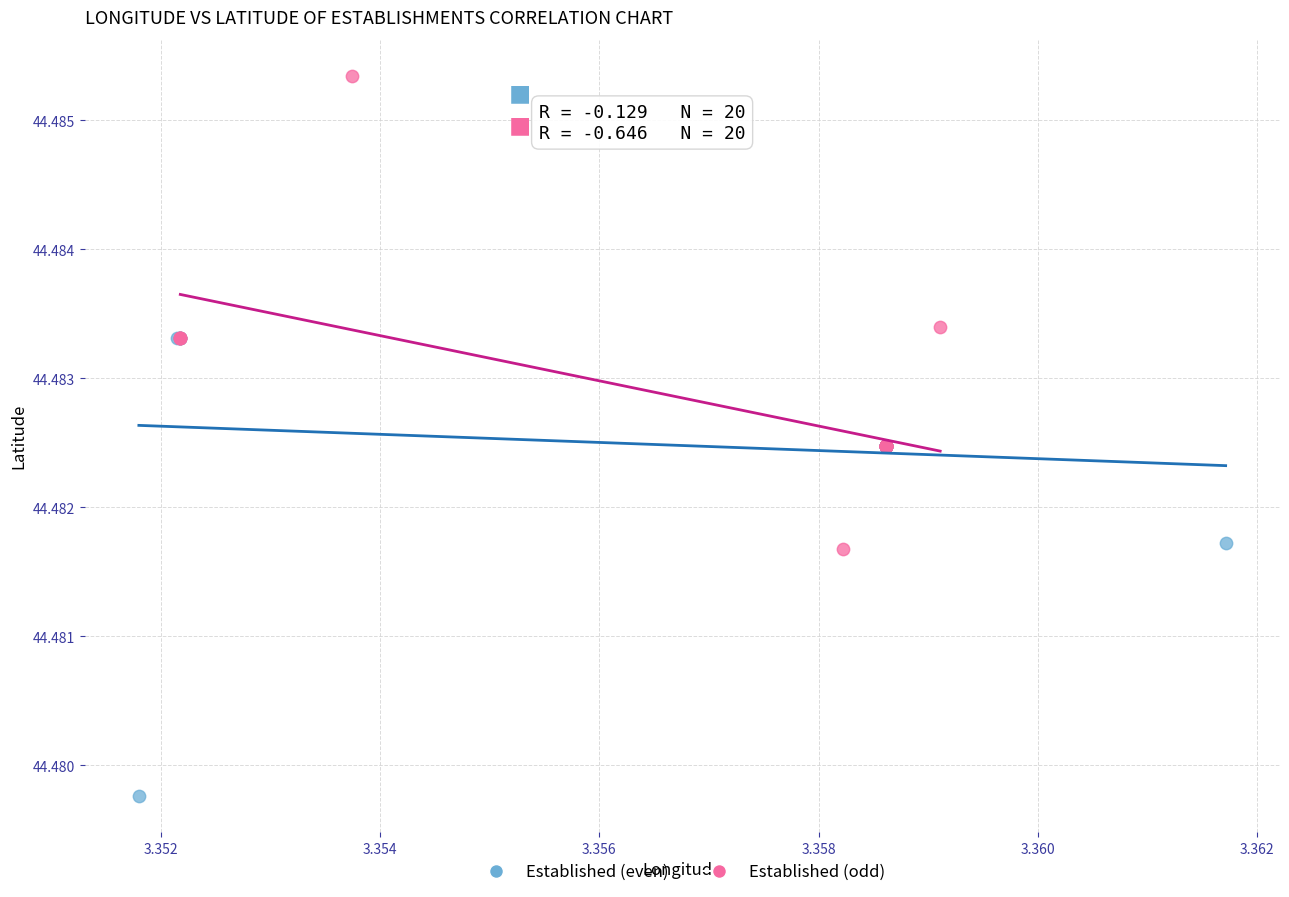

Which series reaches the maximum Y coordinate?

Established (odd)